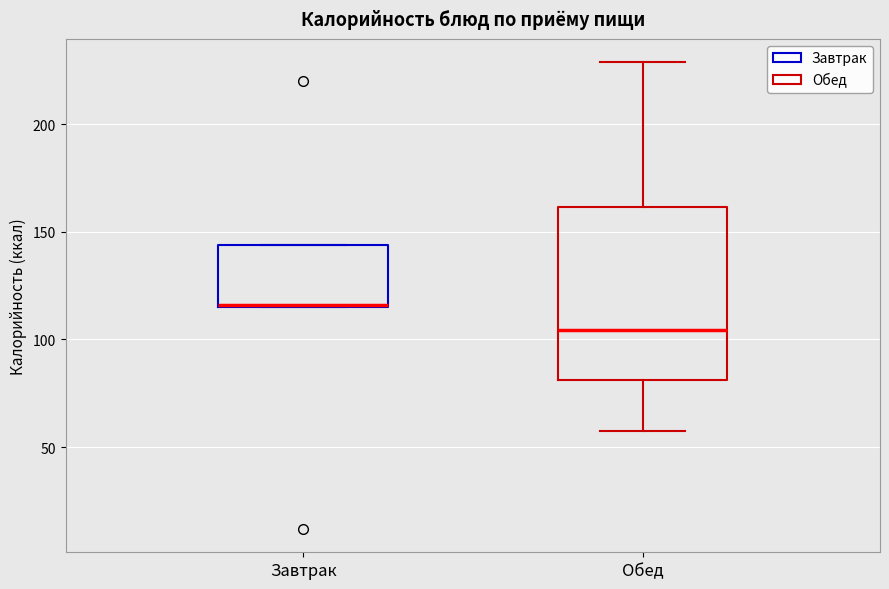

Where is the lower edge of the box for Завтрак on the y-axis? The values are not printed on the chart, so give them approximately, as read against the axis.

115